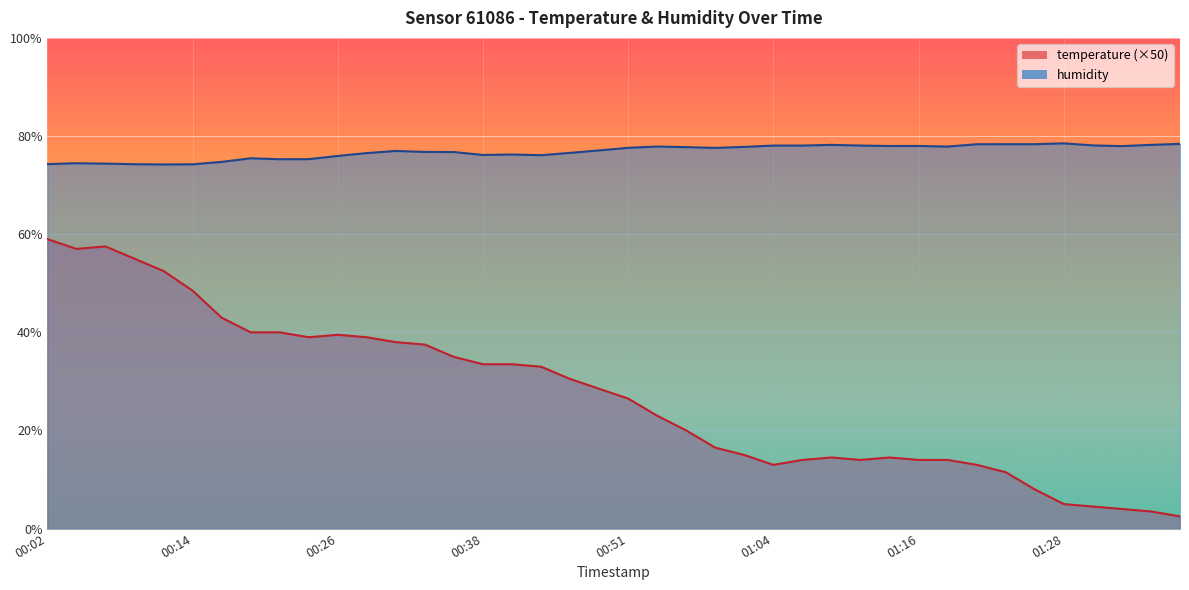

At which category does temperature reach its first local valley?

00:04